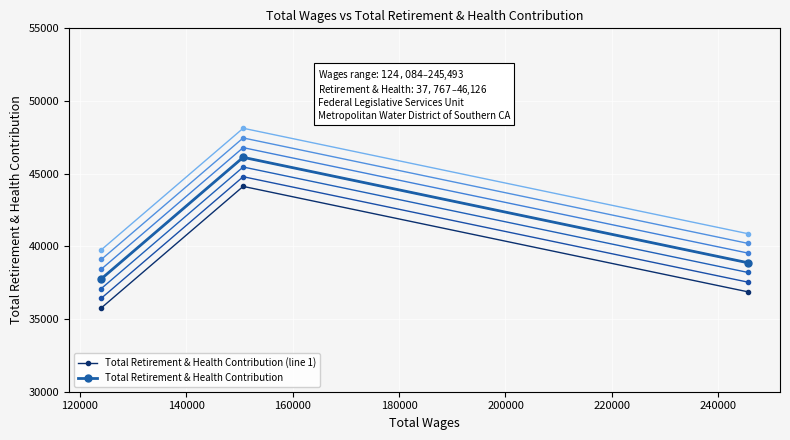

What is the highest value of the Total Retirement & Health Contribution series?

46126